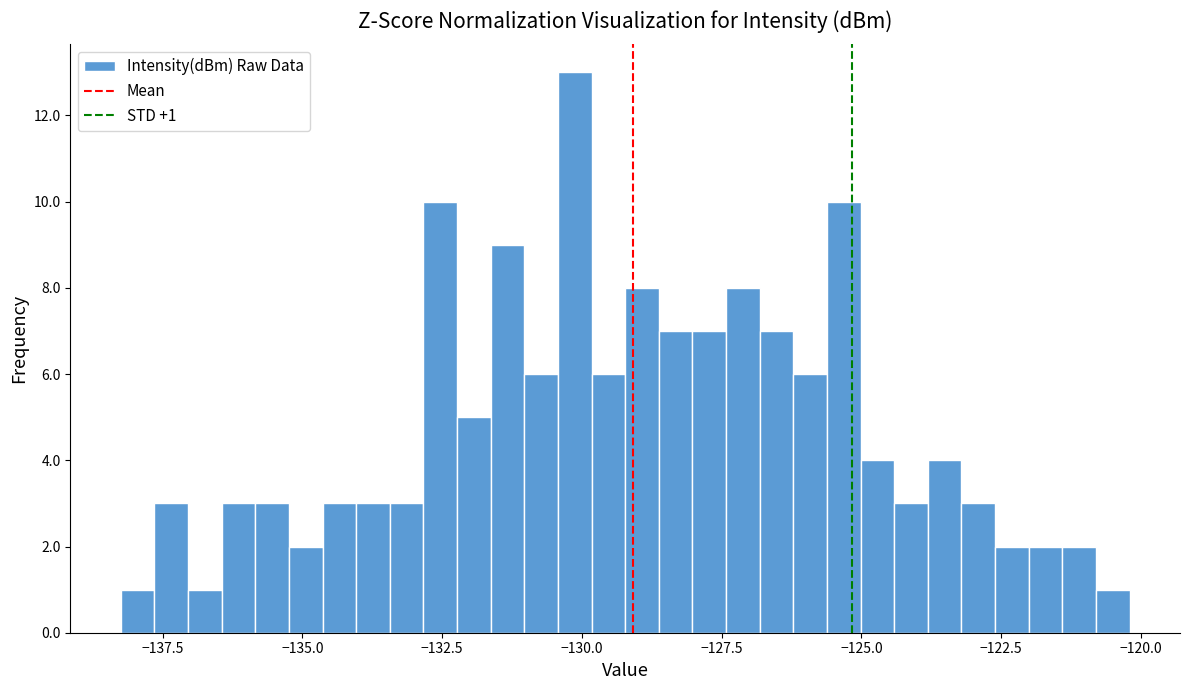

Read against the x-axis, roughly where is the centre of the tallest bar?

-130.0